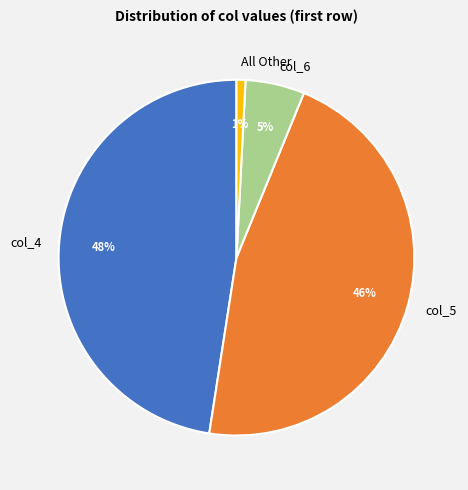

Which slice is the largest?

col_4